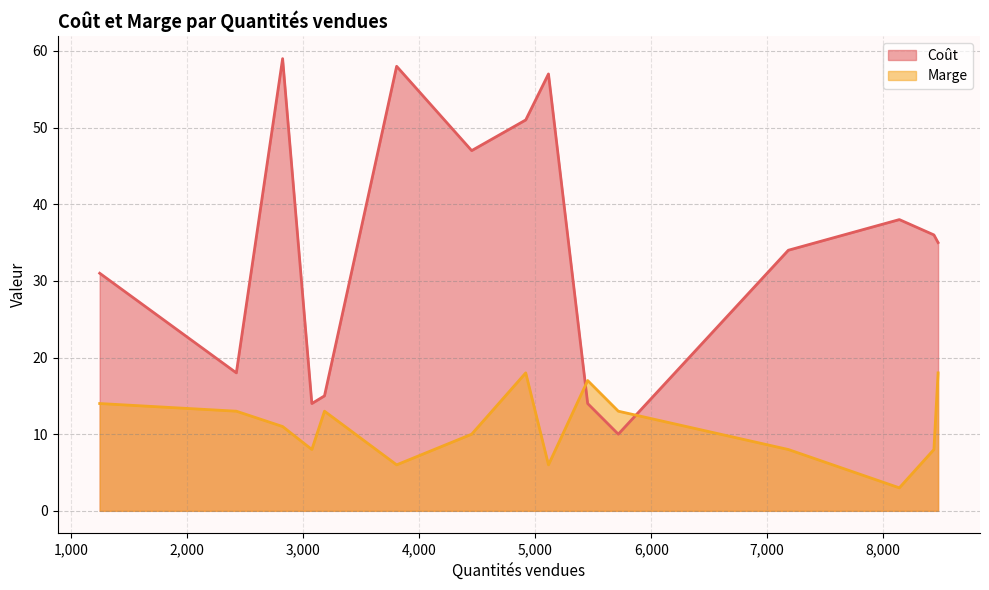

Which series has the largest range (max minus min)?

Coût